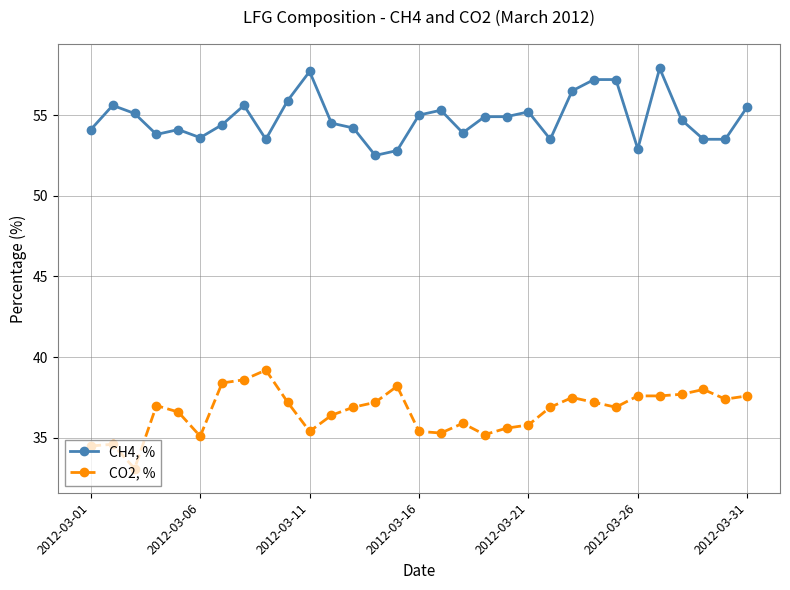

What are all the series names shown in the legend?

CH4, %, CO2, %